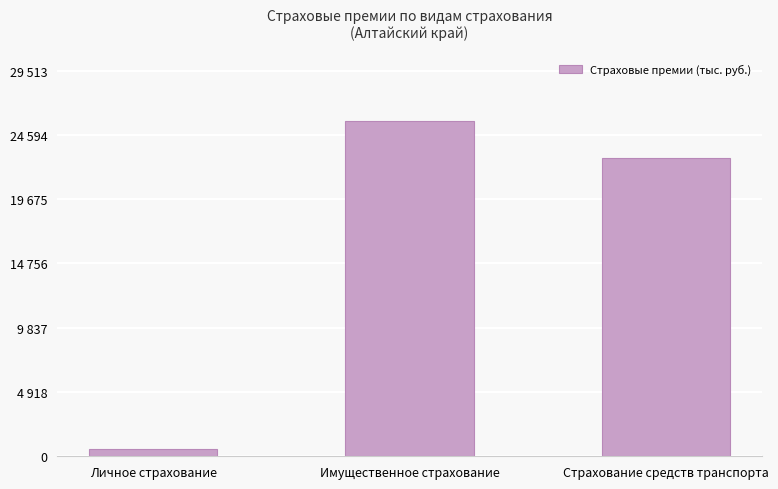

Rank the categories by value from highest to lowest.

Имущественное страхование, Страхование средств транспорта, Личное страхование